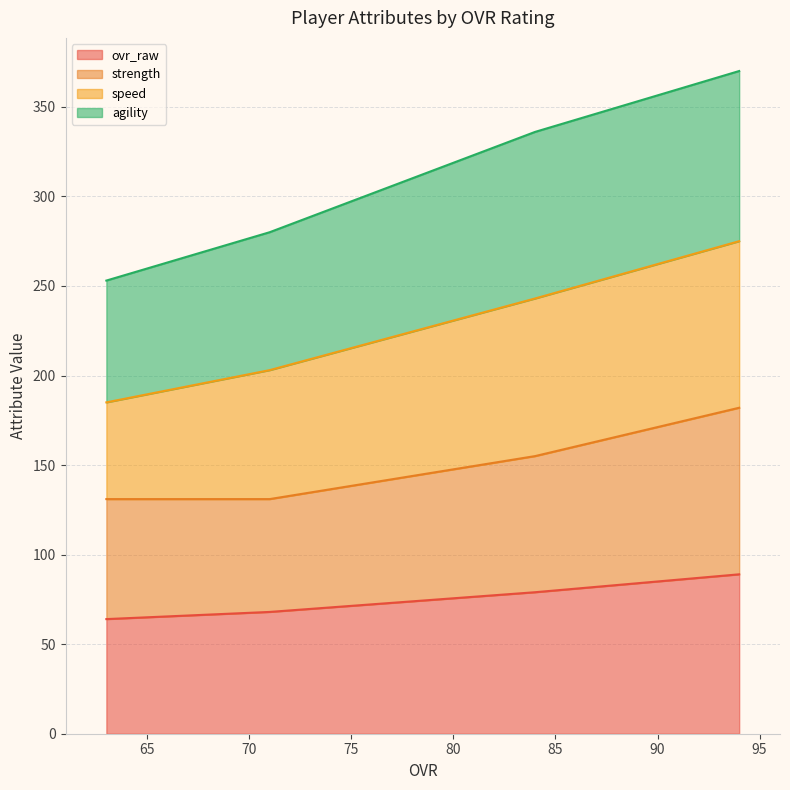

What is the maximum value for ovr_raw?

89